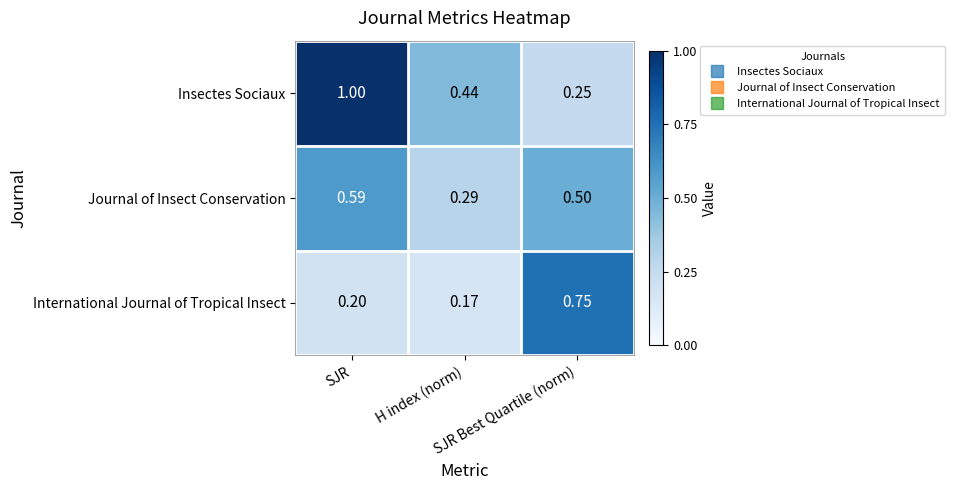

Which series has the largest total across all categories?

Insectes Sociaux